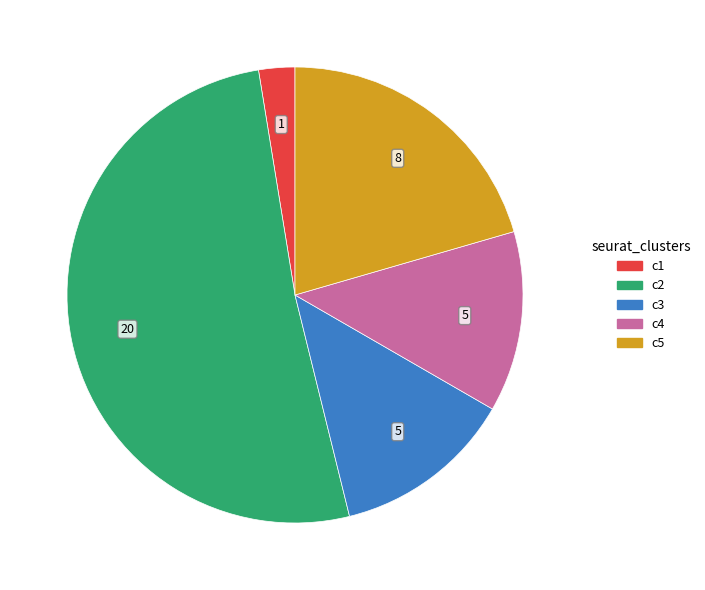

Which slice is the smallest?

c1